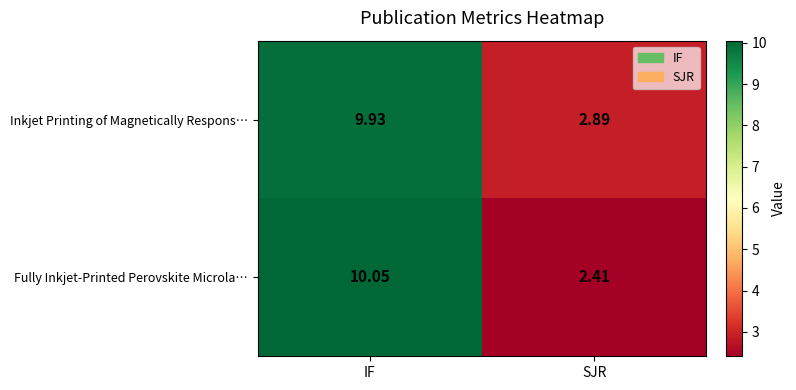

At which label is Inkjet Printing of Magnetically Respons… closest to 6?

SJR